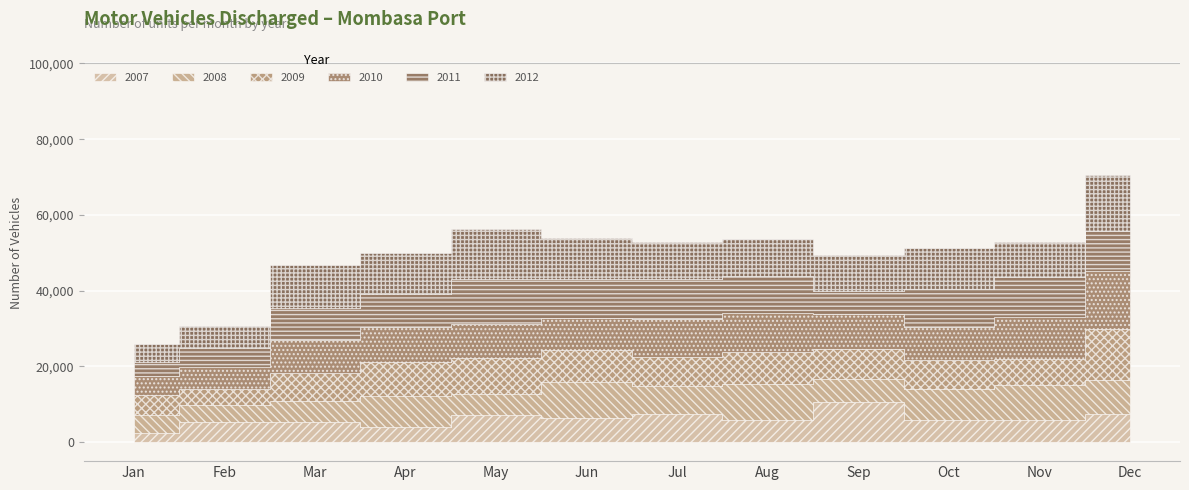

Reading left to right, what are all the values shown in this chart?

2007: 2353	5337	5379	3884	7122	6338	7559	5839	10626	5945	5974	7462
2008: 4935	4607	5478	8297	5542	9505	7227	9506	6002	8182	9018	8985
2009: 5288	4204	7311	9120	9547	8386	7706	8426	8010	7440	7038	13322
2010: 4848	5656	8802	9078	9089	8655	10063	10262	9238	8885	11028	15507
2011: 3753	5062	8500	8769	11753	10222	10404	9712	6103	9859	10427	10484
2012: 4691	5698	11193	10806	13166	10674	9795	9944	9408	10845	9246	14802